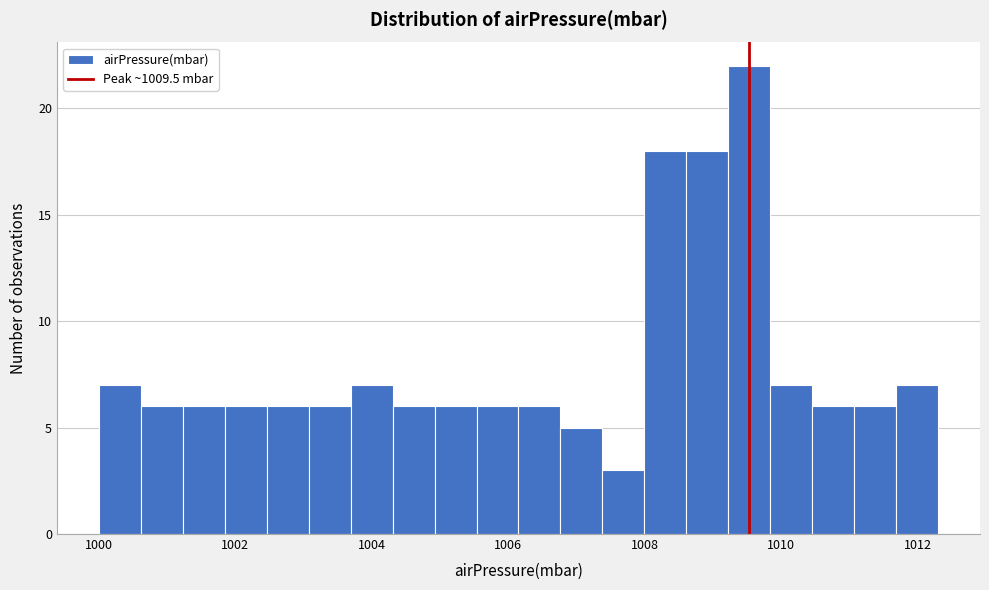

Read against the x-axis, roughly where is the centre of the tallest bar?

1009.6